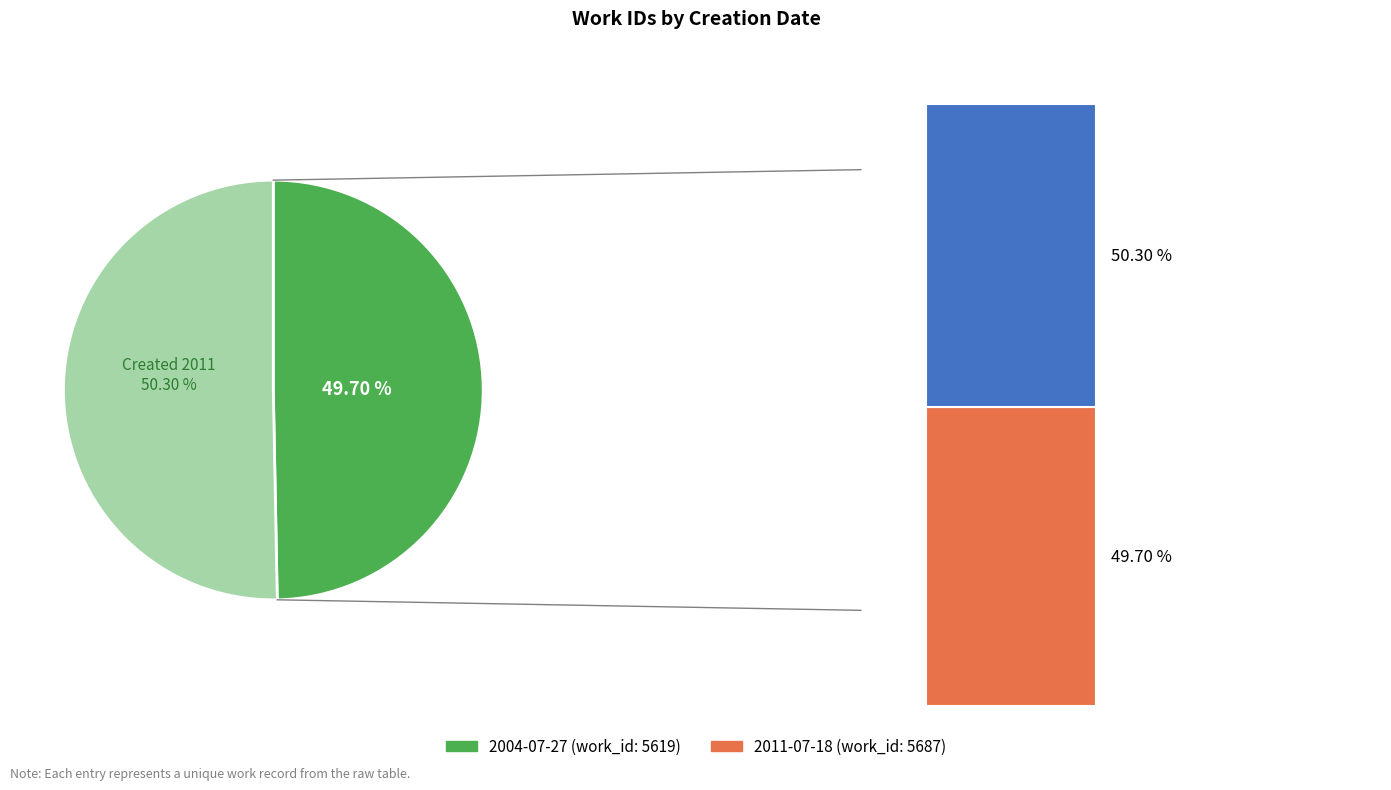

What percentage is the 2011-07-18 20:43:26 UTC slice, to the nearest percent?

50%